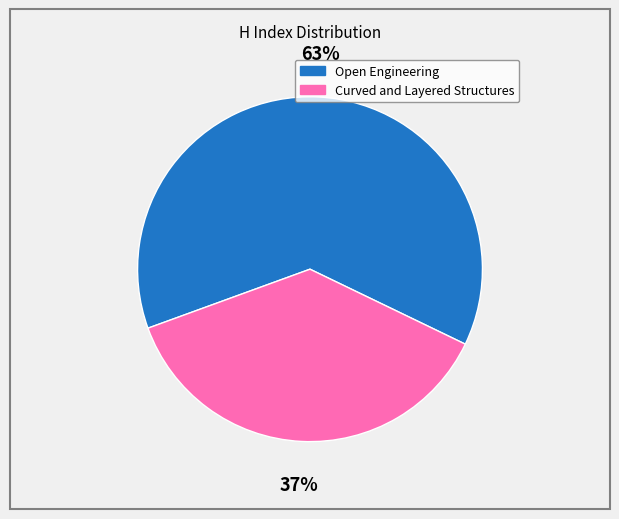

Do Open Engineering and Curved and Layered Structures together represent more than half of the pie?

Yes